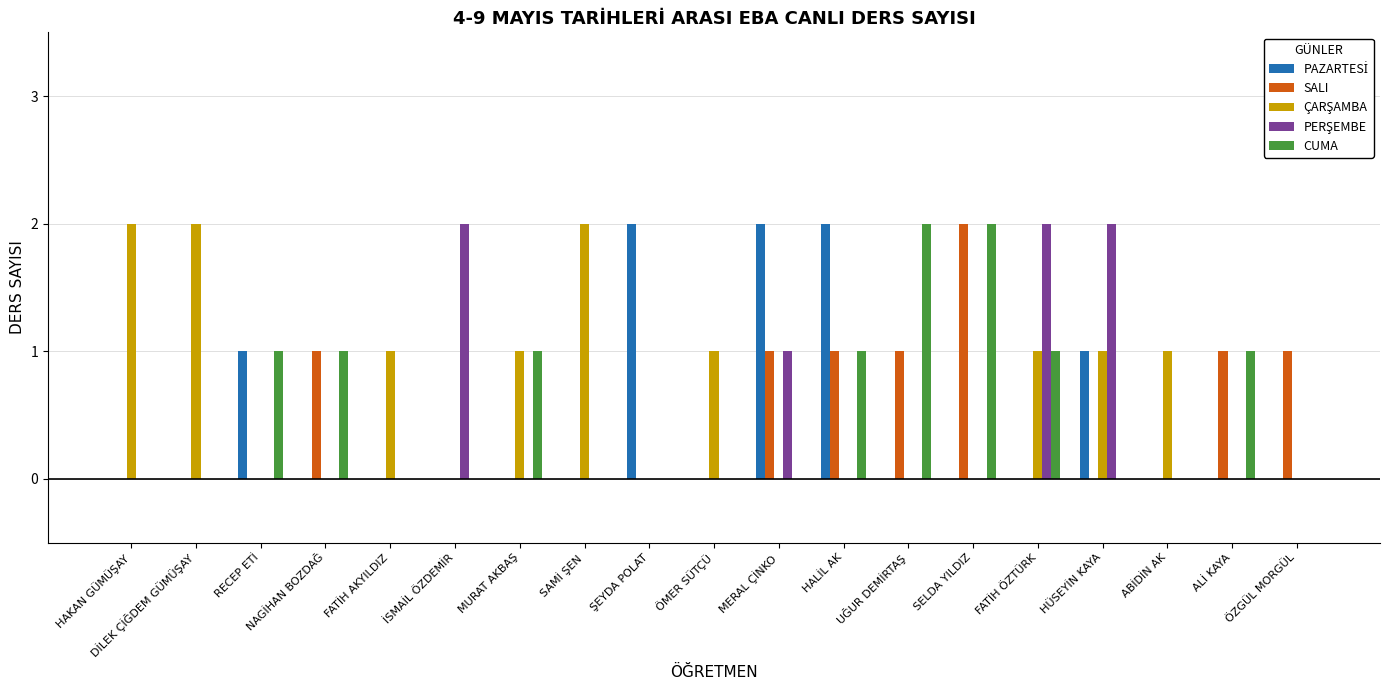

True or false: SALI has a value of 2 at ÖZGÜL MORGÜL.

False